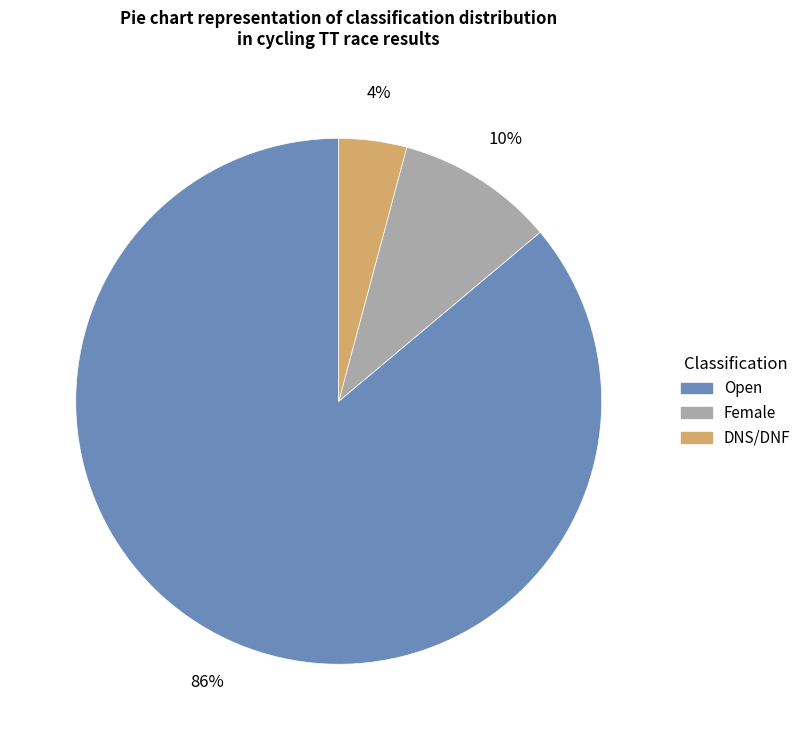

How many segments does this pie chart have?

3